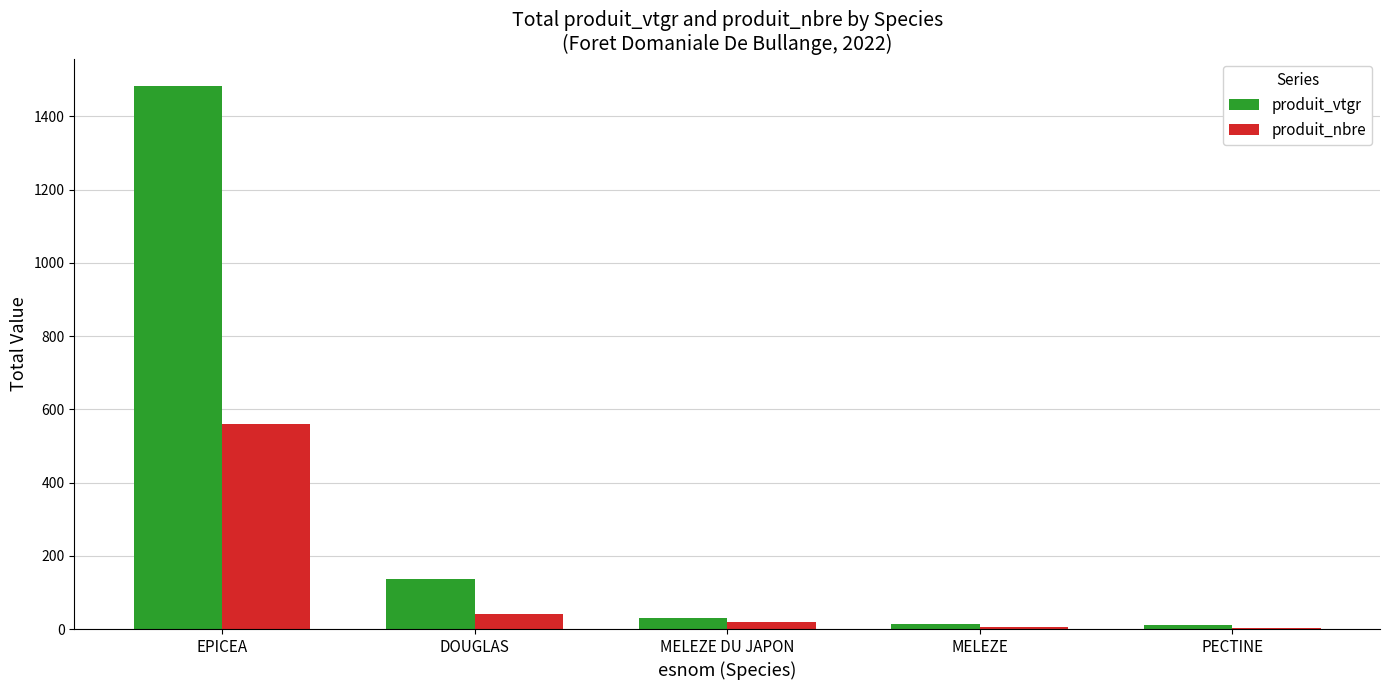

What is the sum of all produit_vtgr values?

1673.8